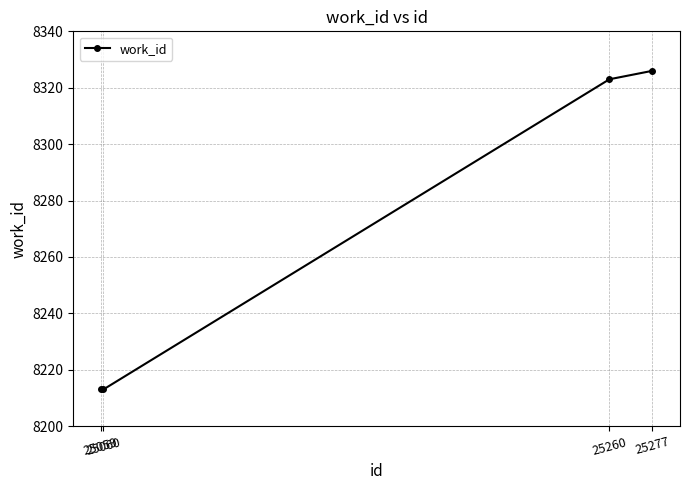

What is the value of the 4th point from the left?

8326